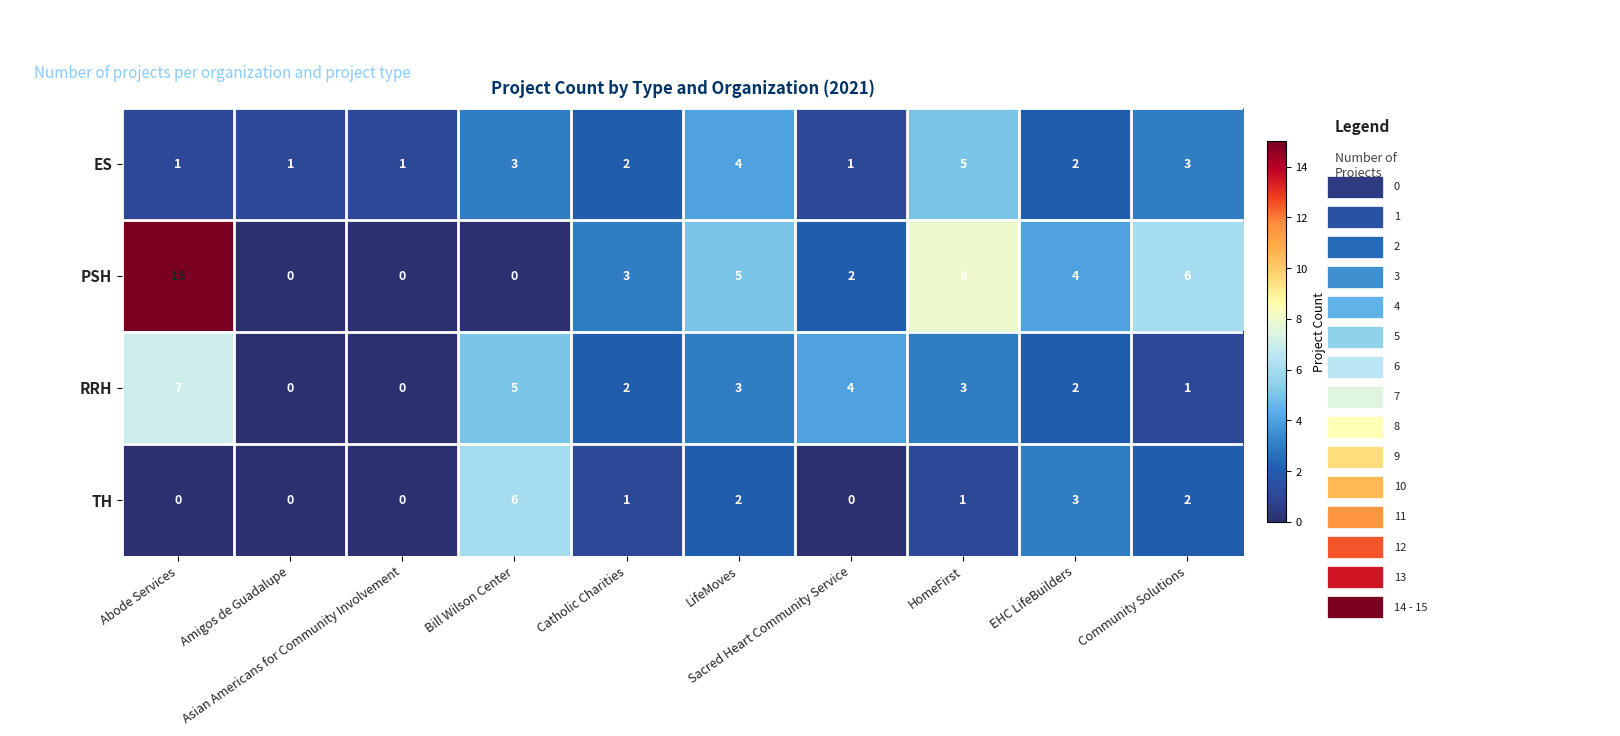

What is the sum of all PSH values?

43